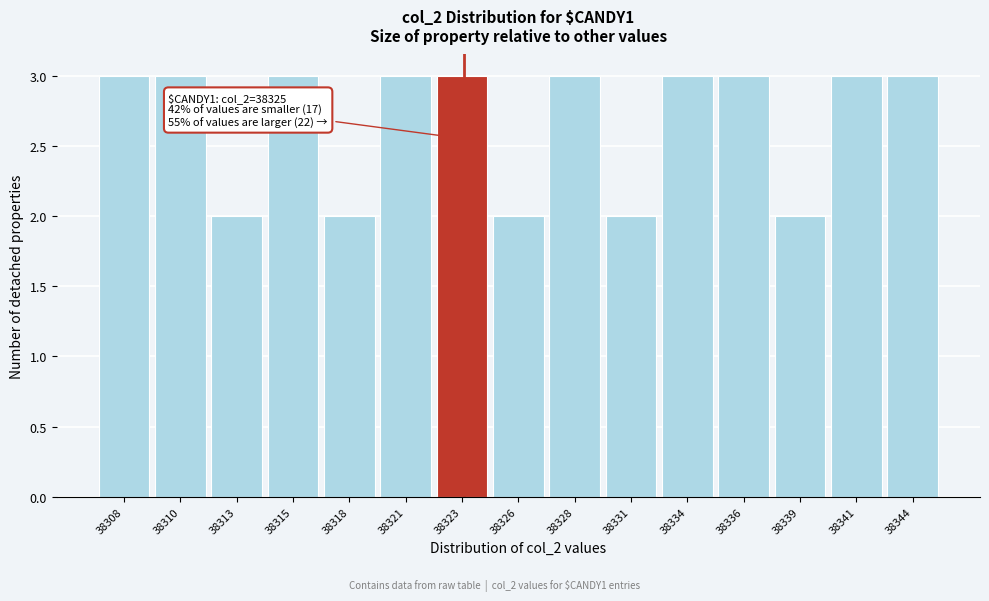

Reading left to right, transcribe all the data shown in this chart.

38308=3	38310=3	38313=2	38315=3	38318=2	38321=3	38323=3	38326=2	38328=3	38331=2	38334=3	38336=3	38339=2	38341=3	38344=3